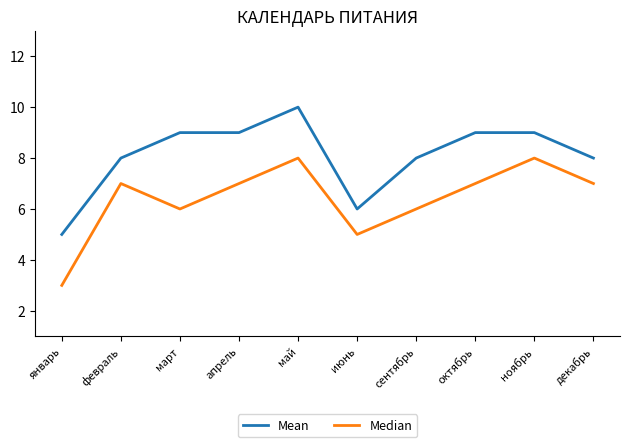

What position from the left is апрель?

4